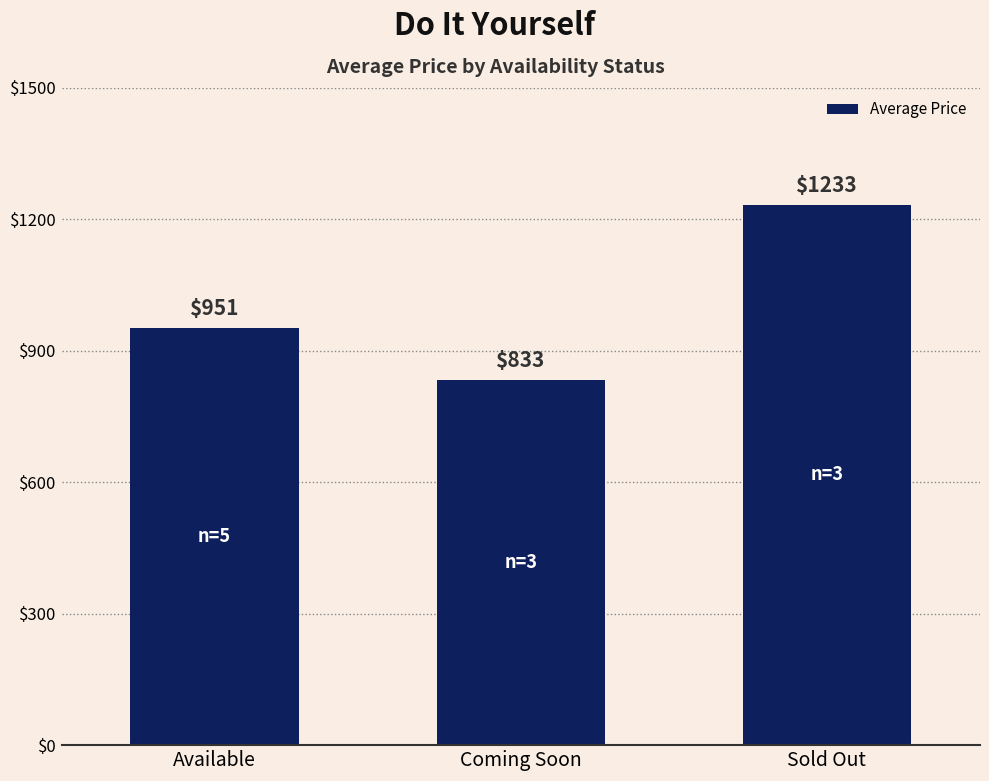

What is the smallest value displayed?

833